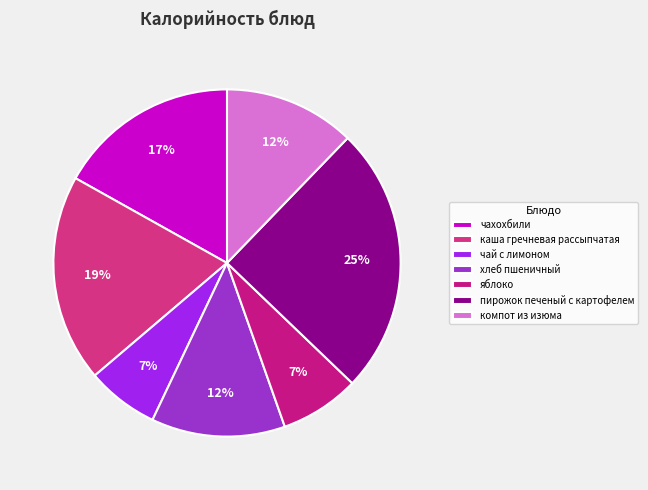

What is the ratio of the value at компот из изюма to the value at хлеб пшеничный?

1.0